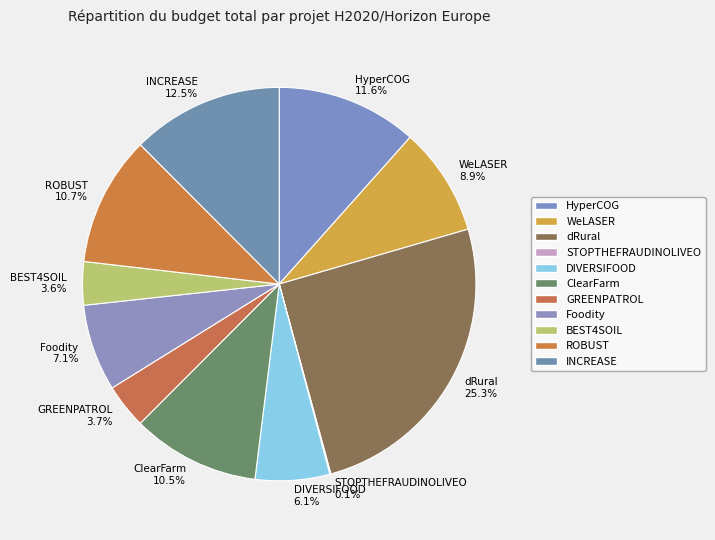

Is the sum of Foodity 7.1% and dRural 25.3% greater than half?

No